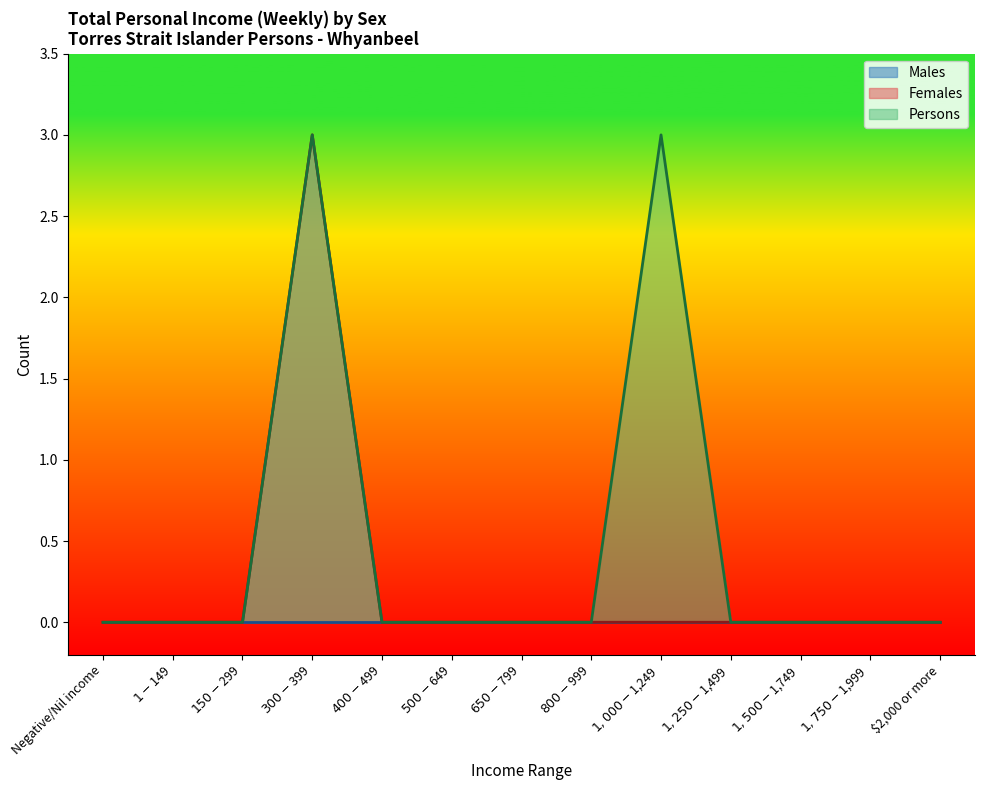

Is the value of Females at $1,500-$1,749 greater than the value of Persons at $1,750-$1,999?

No